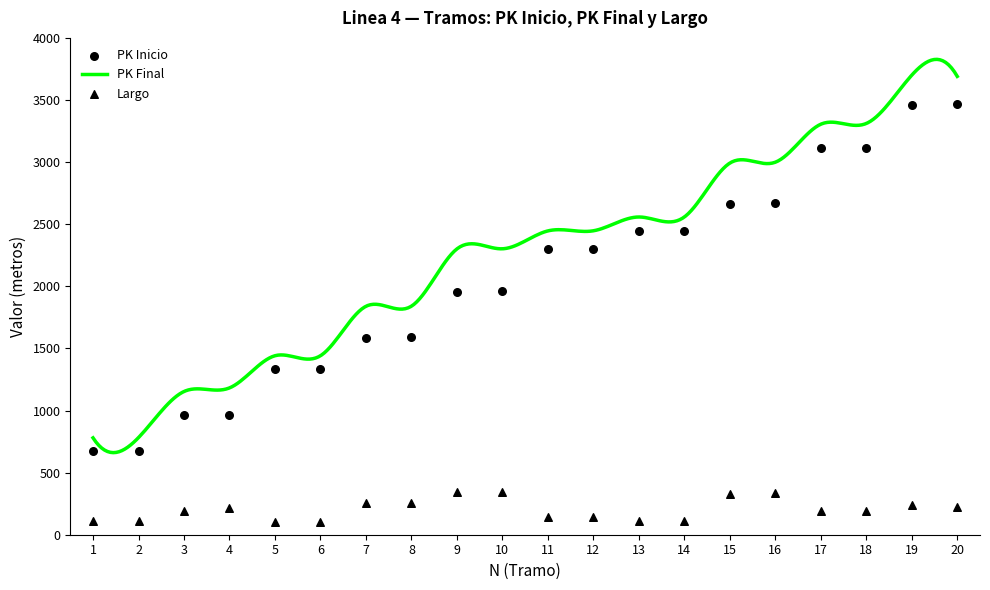

Which series reaches the maximum Y coordinate?

PK Inicio